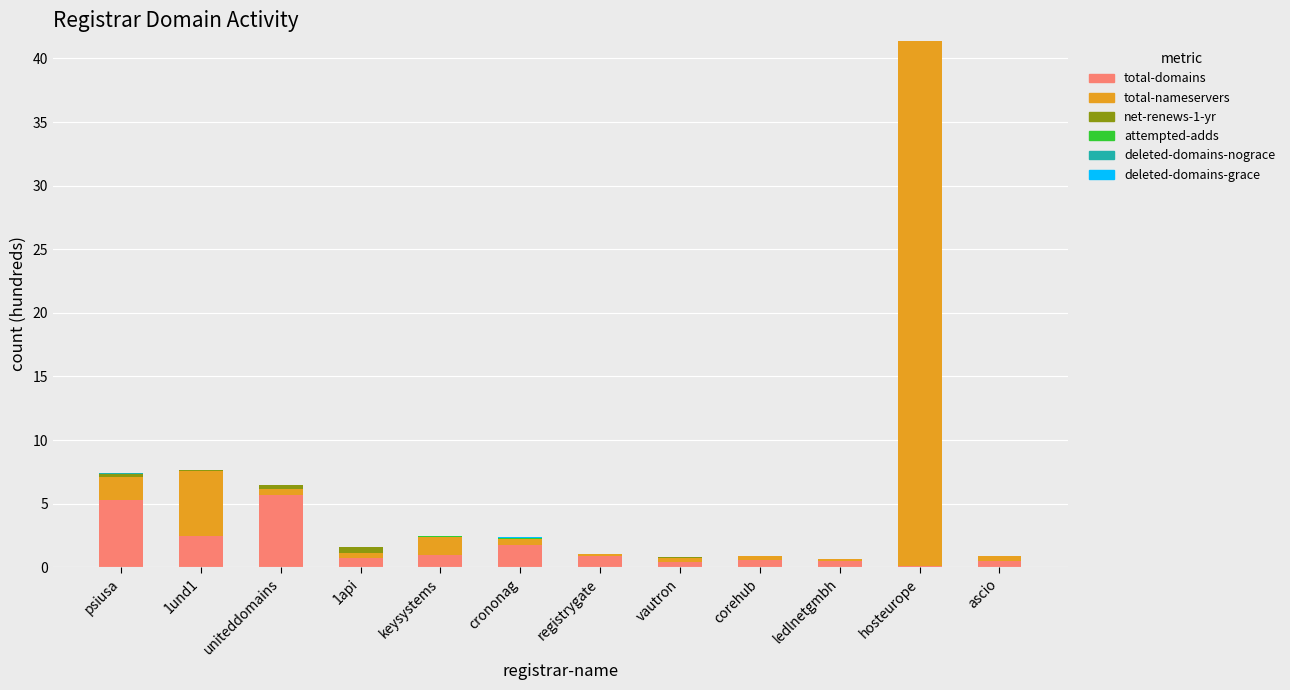

What is the maximum value for total-domains?

5.7